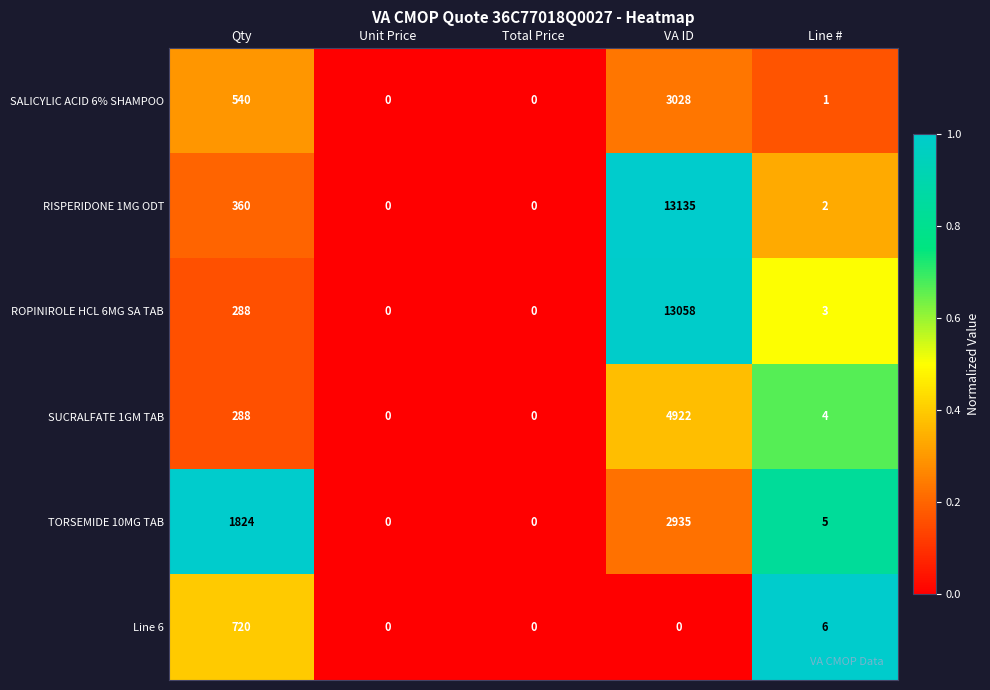

Which series has the largest range (max minus min)?

RISPERIDONE 1MG ODT